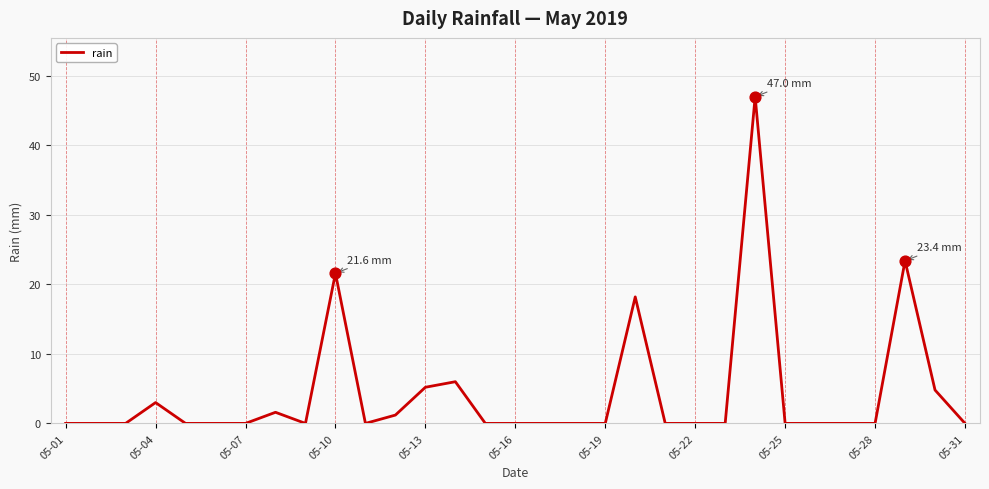

What is the greatest value displayed?

47.0